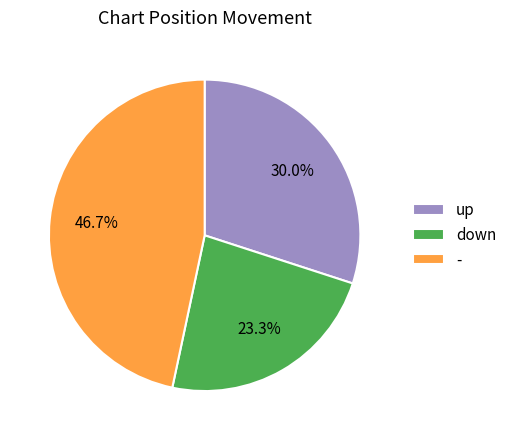

Which has a higher value, down or up?

up